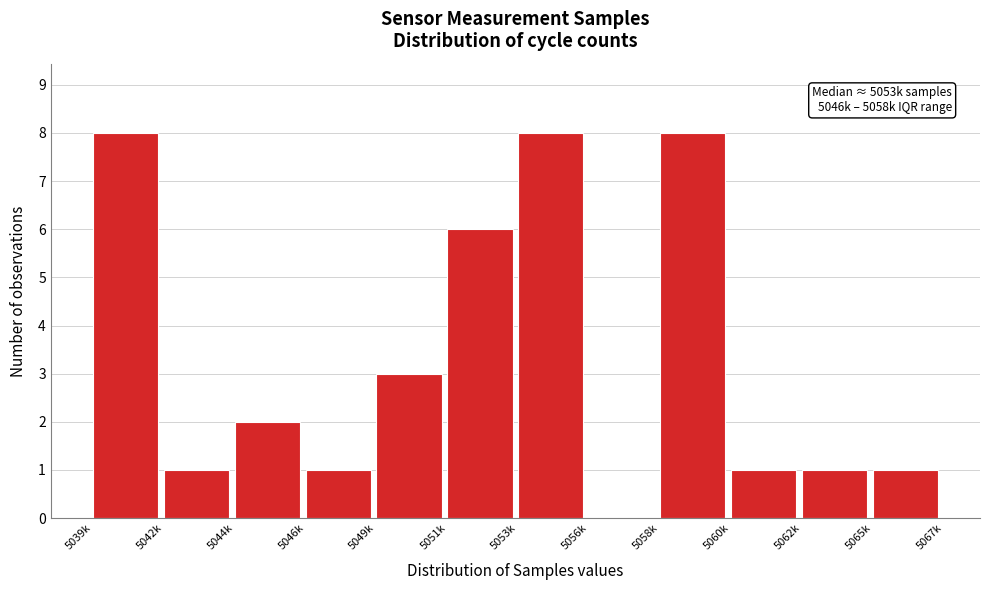

Reading left to right, transcribe all the data shown in this chart.

5039k=8	5042k=1	5044k=2	5046k=1	5049k=3	5051k=6	5053k=8	5056k=0	5058k=8	5060k=1	5062k=1	5065k=1